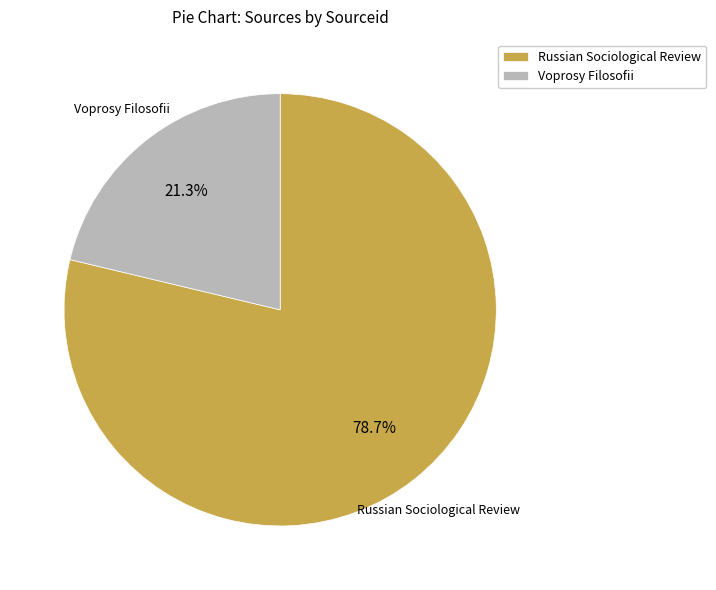

To the nearest percent, what is the difference between the largest and smallest slice percentages?

57%